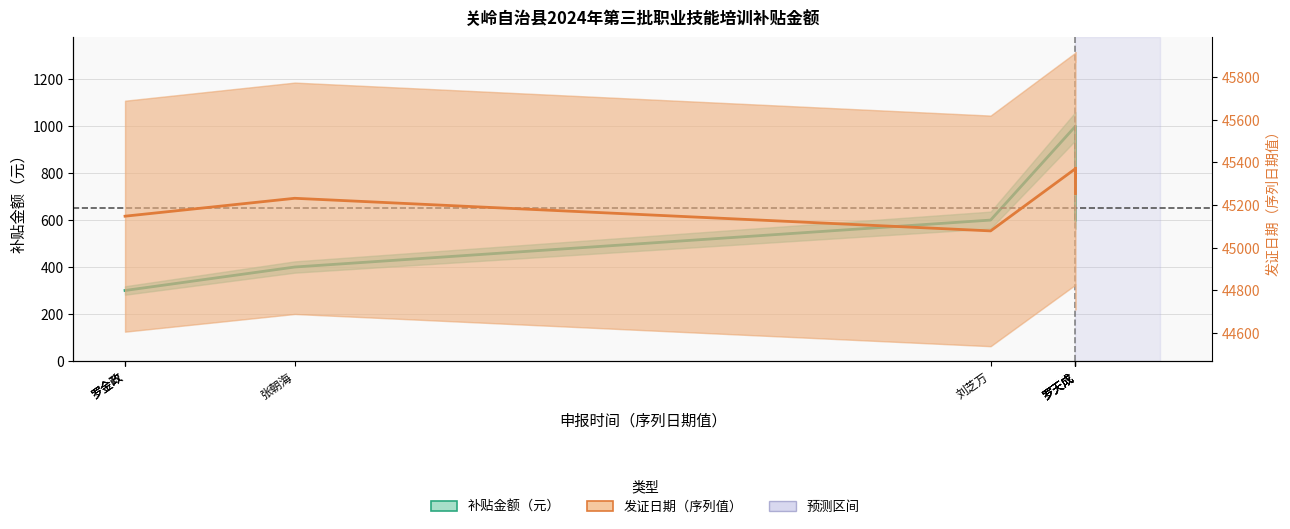

True or false: 补贴金额（元） has more than 2 points higher than both neighbors.

False